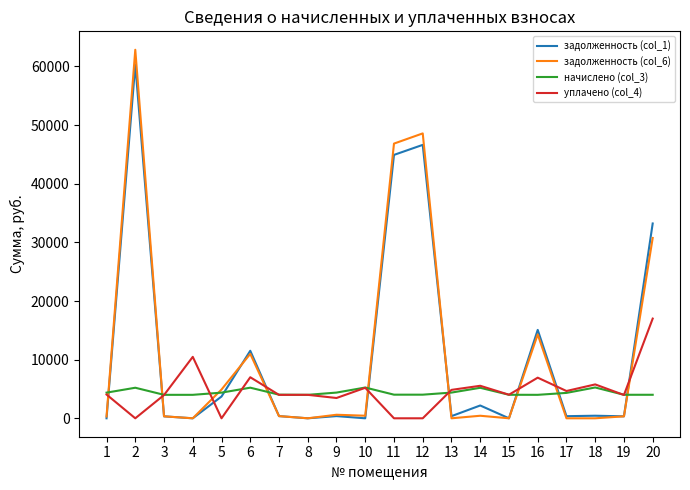

What is the spread (max minus min) of values at 8?

4001.4